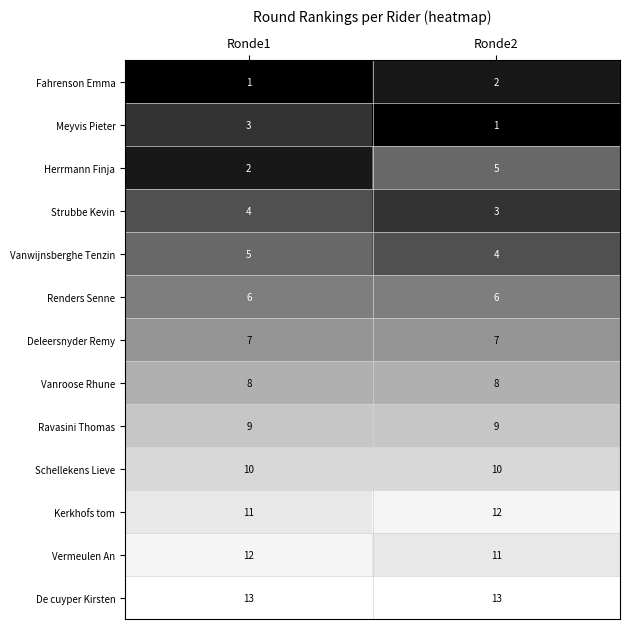

What is the maximum value for Vanroose Rhune?

8